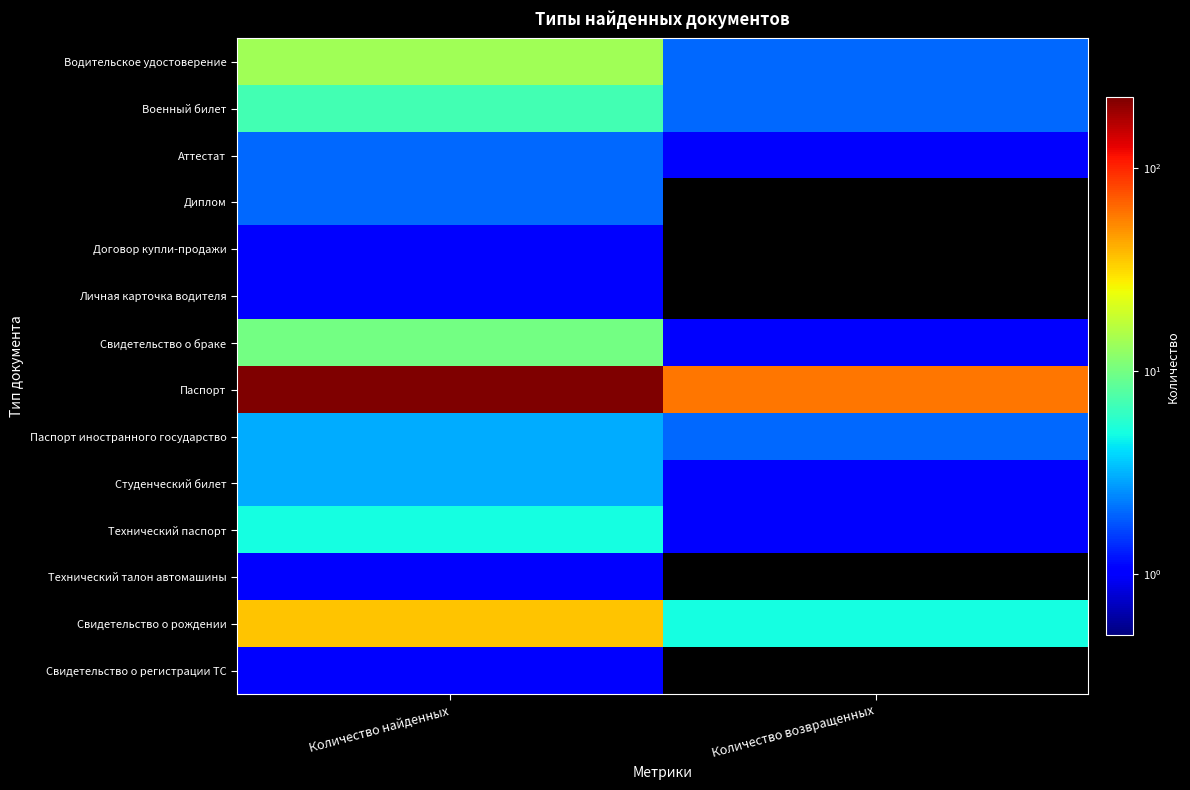

Reading left to right, what are all the values shown in this chart?

Водительское удостоверение: Количество найденных=14	Количество возвращенных=2
Военный билет: Количество найденных=7	Количество возвращенных=2
Аттестат: Количество найденных=2	Количество возвращенных=1
Диплом: Количество найденных=2	Количество возвращенных=0
Договор купли-продажи: Количество найденных=1	Количество возвращенных=0
Личная карточка водителя: Количество найденных=1	Количество возвращенных=0
Свидетельство о браке: Количество найденных=10	Количество возвращенных=1
Паспорт: Количество найденных=224	Количество возвращенных=60
Паспорт иностранного государство: Количество найденных=3	Количество возвращенных=2
Студенческий билет: Количество найденных=3	Количество возвращенных=1
Технический паспорт: Количество найденных=5	Количество возвращенных=1
Технический талон автомашины: Количество найденных=1	Количество возвращенных=0
Свидетельство о рождении: Количество найденных=36	Количество возвращенных=5
Свидетельство о регистрации ТС: Количество найденных=1	Количество возвращенных=0